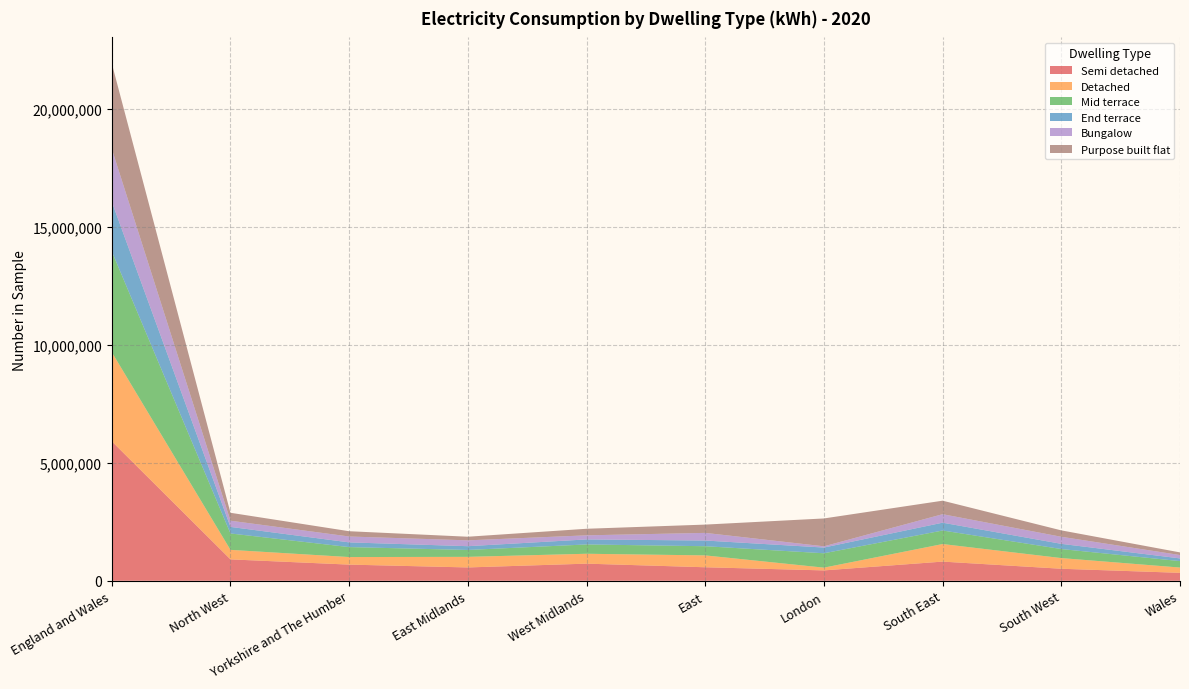

Reading right to left, extract all data points from this chart.

Semi detached: Wales=336000	South West=508920	South East=811680	London=438980	East=571880	West Midlands=724880	East Midlands=564290	Yorkshire and The Humber=684280	North West=906080	England and Wales=5907130
Detached: Wales=223840	South West=452200	South East=743900	London=116960	East=502710	West Midlands=419070	East Midlands=448480	Yorkshire and The Humber=320100	North West=402900	England and Wales=3774930
Mid terrace: Wales=272890	South West=382820	South East=573460	London=608540	East=388750	West Midlands=394750	East Midlands=292080	Yorkshire and The Humber=422060	North West=694610	England and Wales=4271680
End terrace: Wales=114540	South West=220230	South East=330980	London=242610	East=241030	West Midlands=212600	East Midlands=159470	Yorkshire and The Humber=199560	North West=278280	England and Wales=2100590
Bungalow: Wales=142360	South West=298950	South East=359890	London=52380	East=323890	West Midlands=173090	East Midlands=248090	Yorkshire and The Humber=249140	North West=262240	England and Wales=2242630
Purpose built flat: Wales=111910	South West=271190	South East=571880	London=1179880	East=350780	West Midlands=278060	East Midlands=152750	Yorkshire and The Humber=223340	North West=335540	England and Wales=3620620